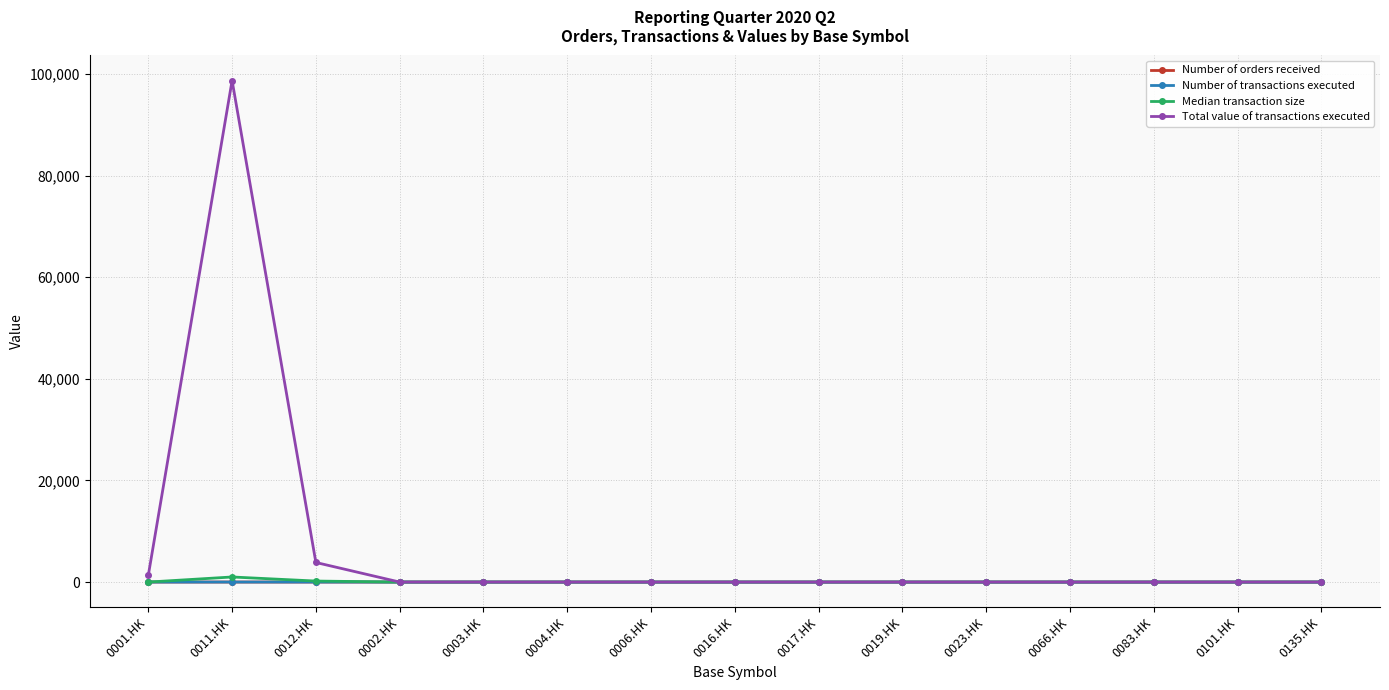

True or false: Number of orders received has a value of 0.0 at 0066.HK.

True